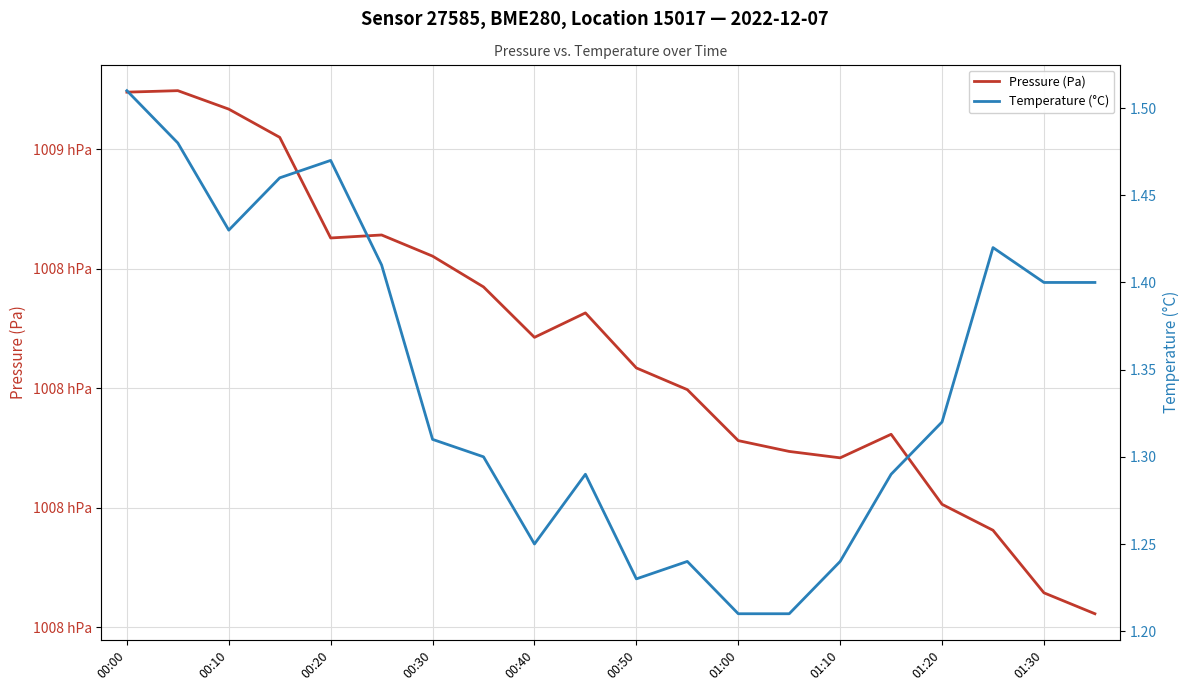

Between 00:20 and 01:20, which is larger?

00:20